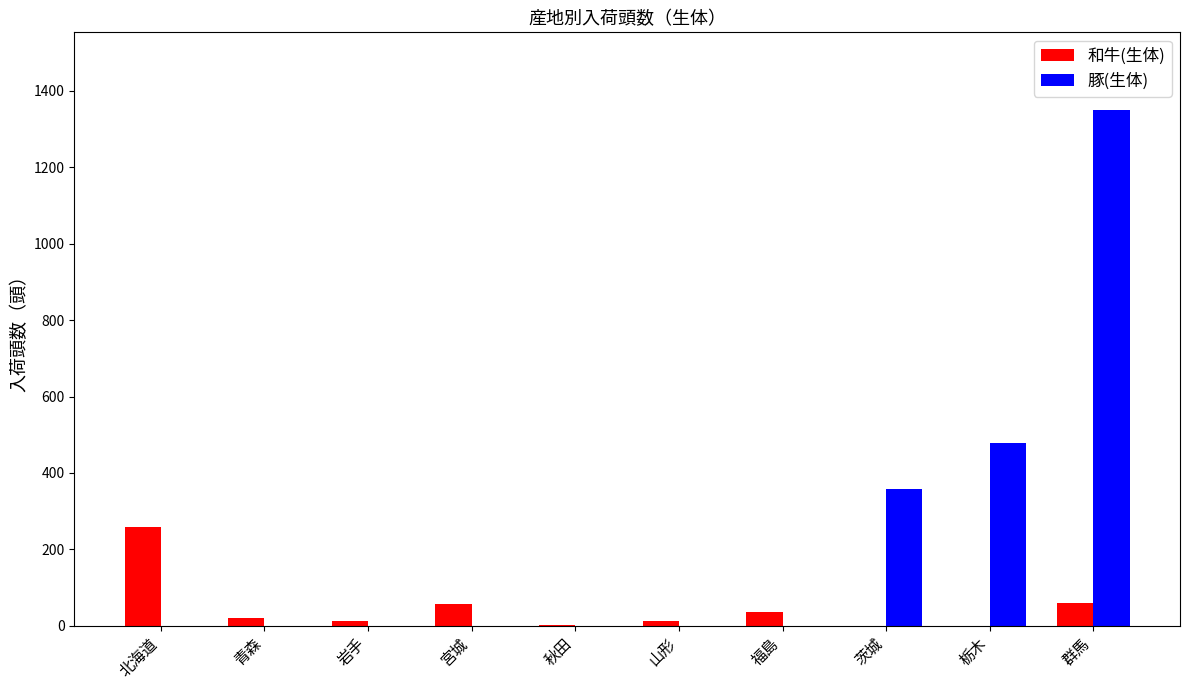

Where is 豚(生体) nearest to the value 675?

栃木